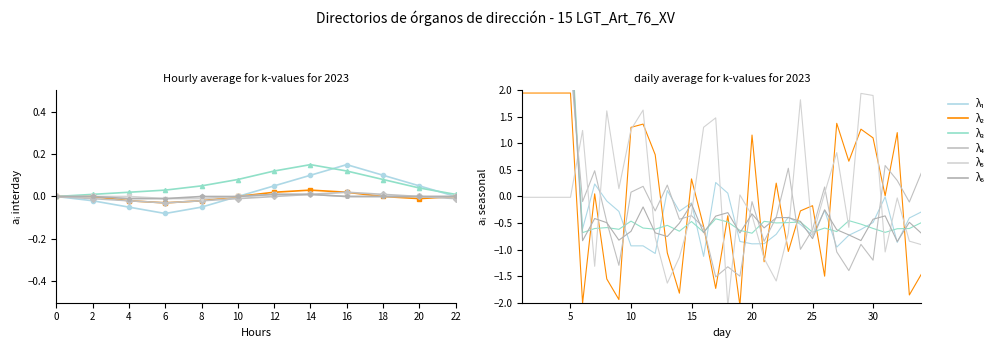

After their last crossing, which series has the higher values: λ5 or λ3?

λ3